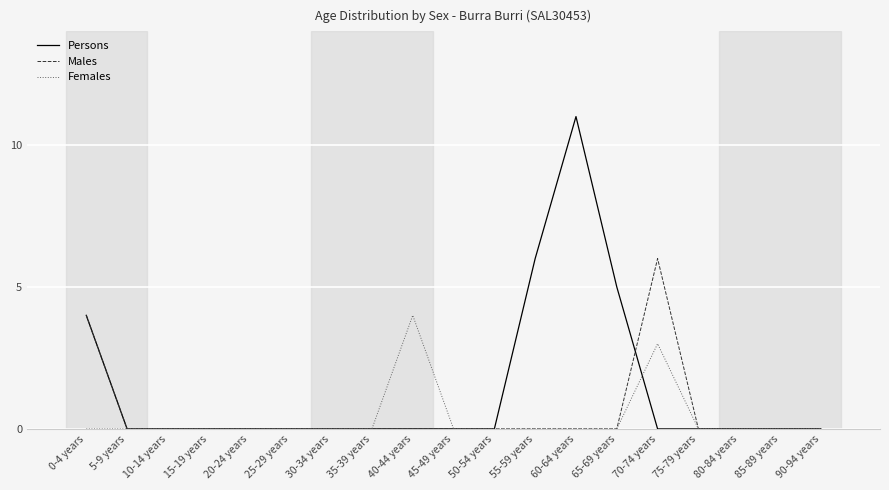

Is the value of Persons at 35-39 years greater than the value of Females at 70-74 years?

No